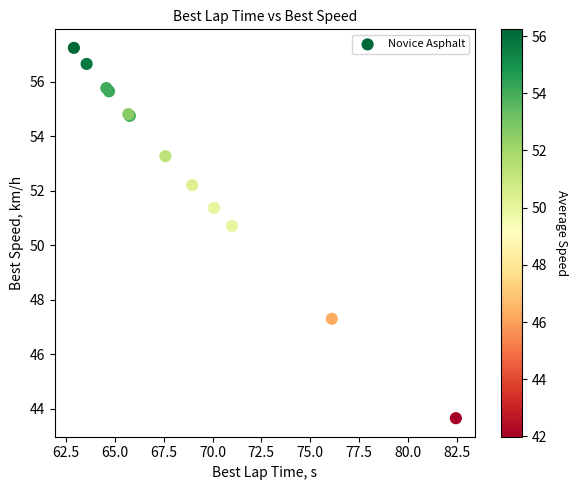

What Y value in the scatter plot is closest to 50?

50.7